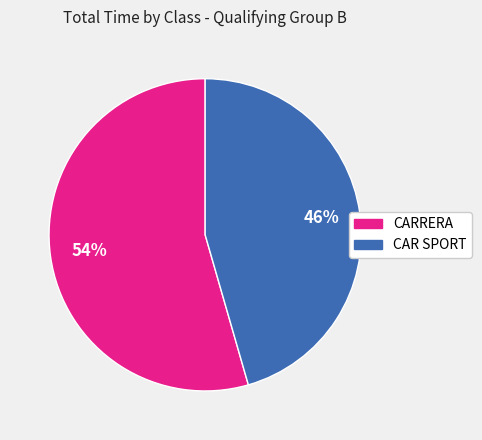

Count the number of slices in the pie.

2